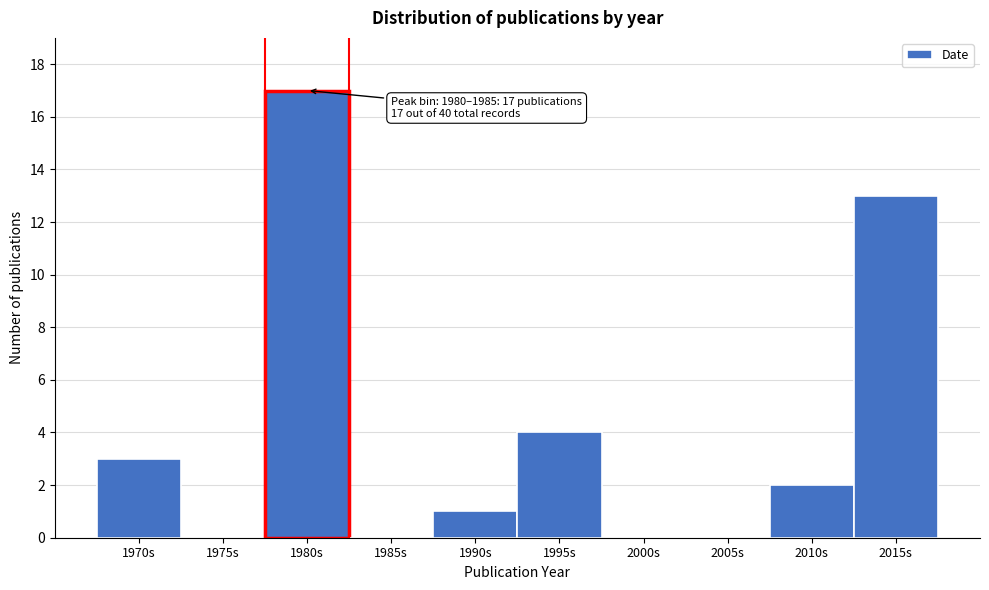

Reading left to right, extract all data points from this chart.

1970s=3	1975s=0	1980s=17	1985s=0	1990s=1	1995s=4	2000s=0	2005s=0	2010s=2	2015s=13